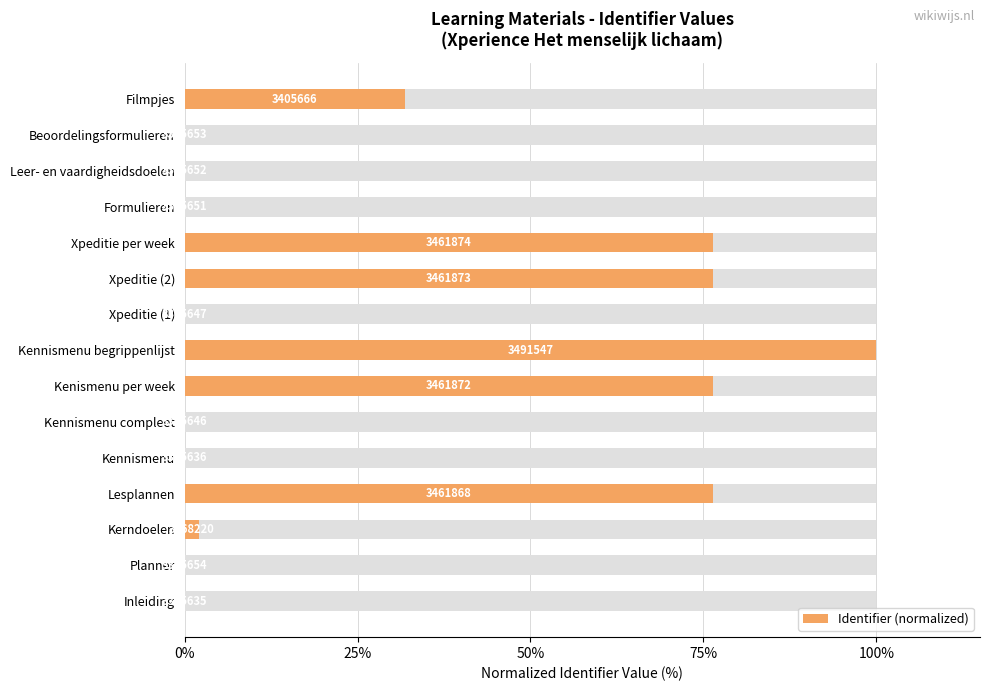

What is the difference between the second highest and minimum values?

76.4